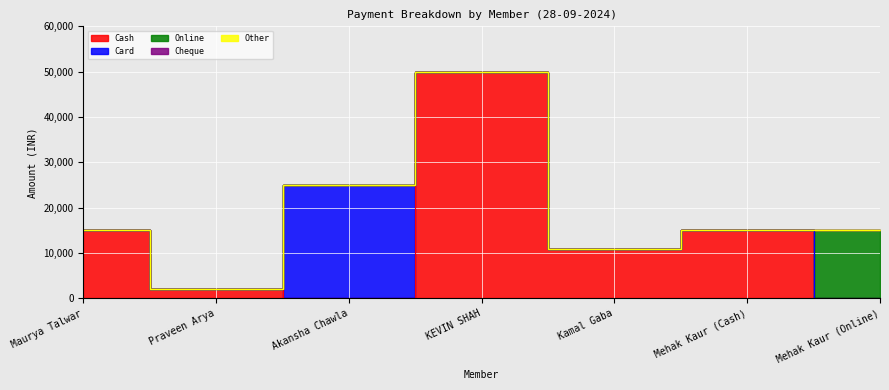

True or false: Card has more than 2 points higher than both neighbors.

False